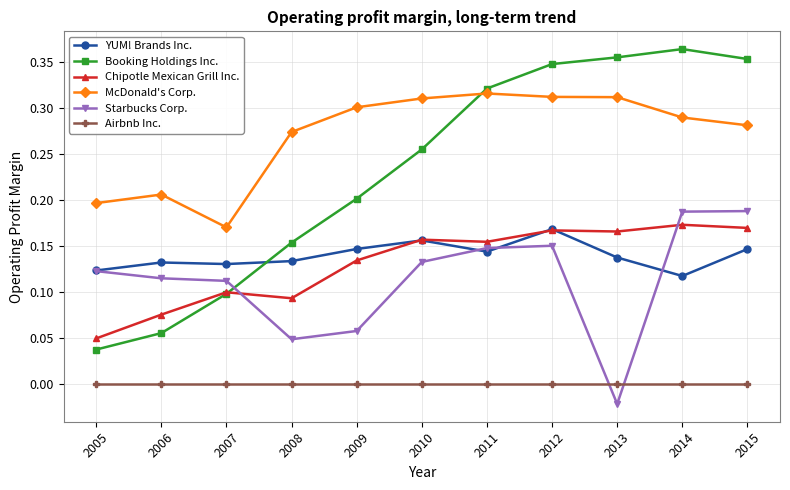

True or false: Chipotle Mexican Grill Inc. and McDonald's Corp. cross at least once.

False